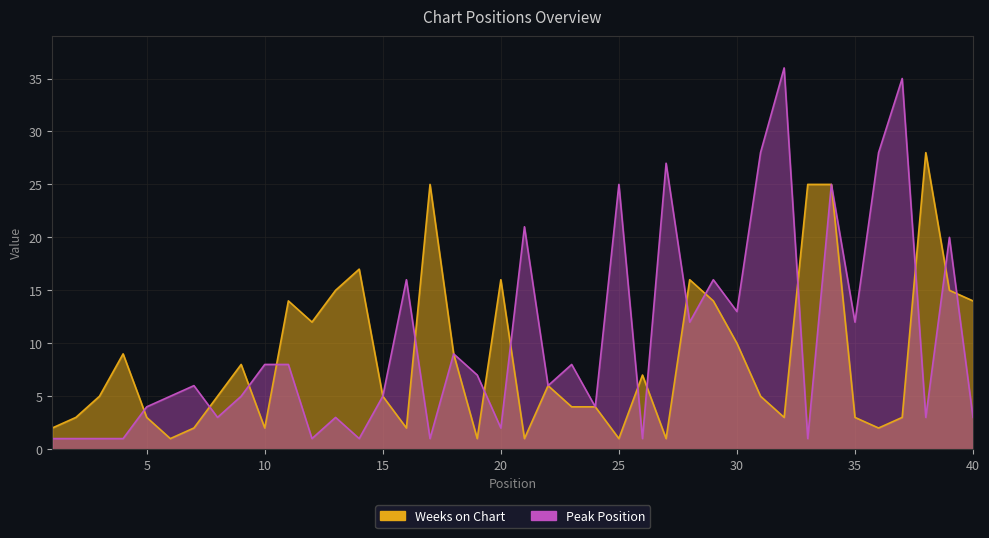

At how many categories does at least one series exceed 26?

6